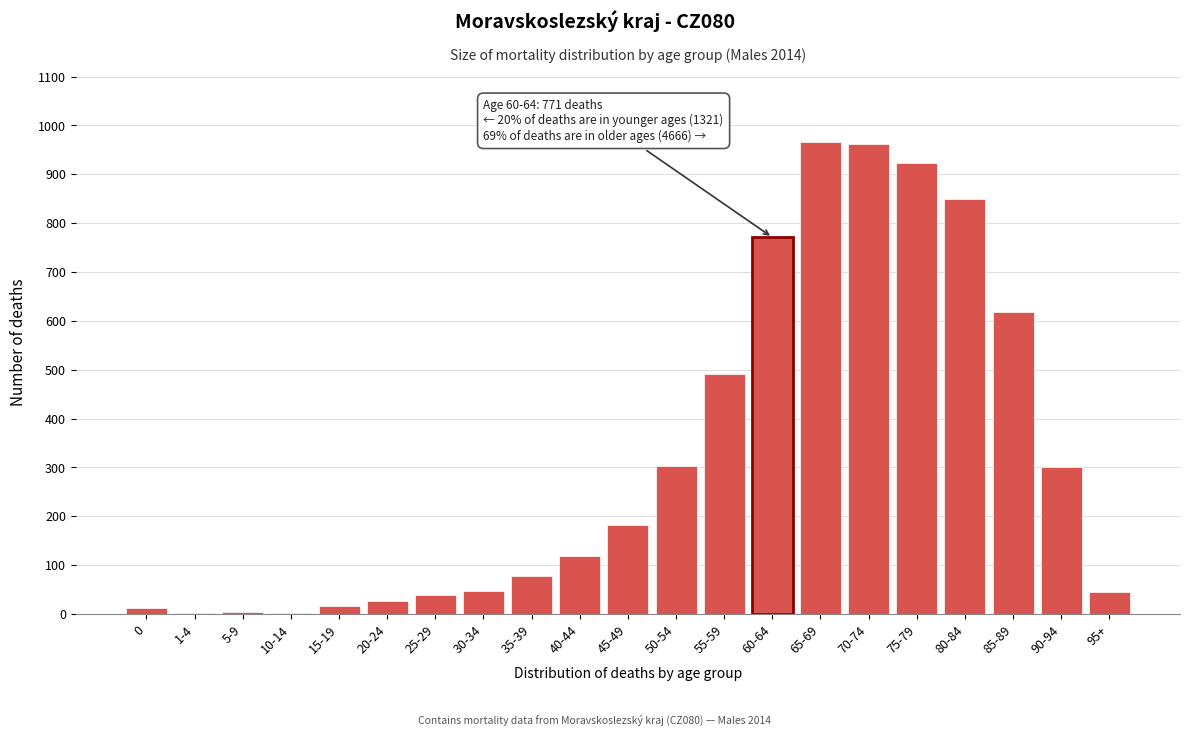

Is it true that the value at 30-34 is 47?

True